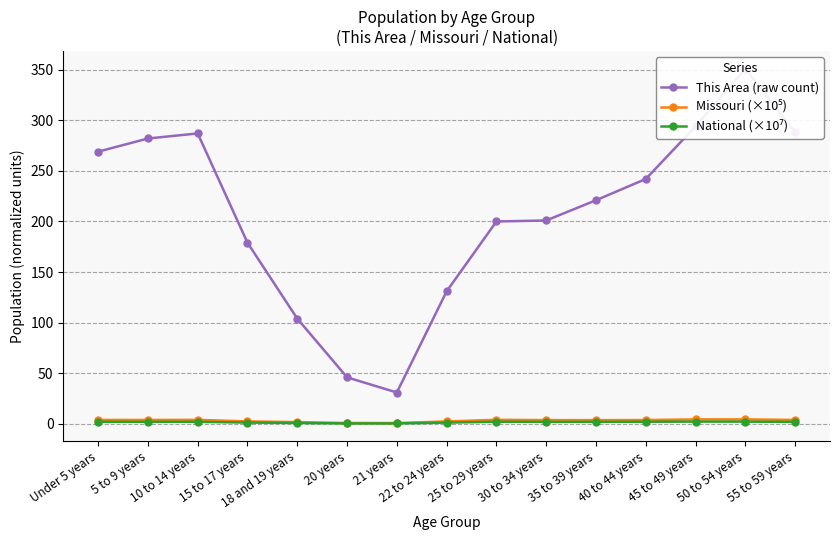

At 20 years, list the series in order from largest to smallest.

This Area (raw count), Missouri (×10⁵), National (×10⁷)